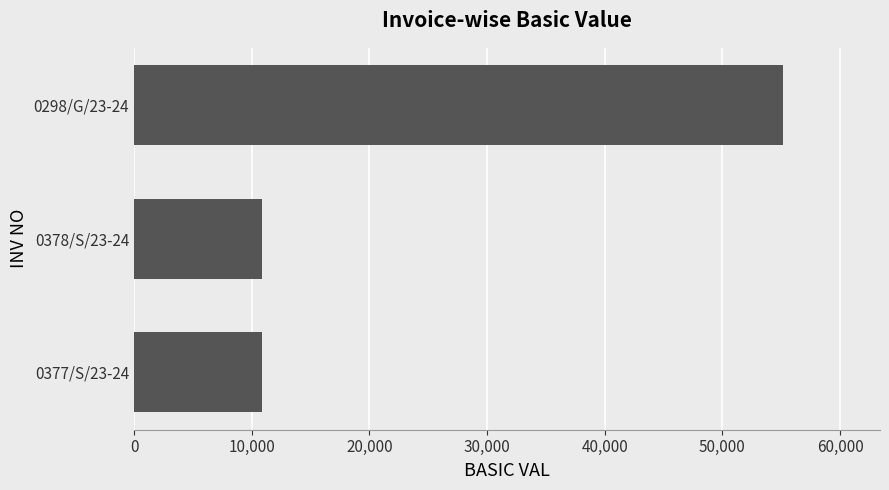

The value at 0298/G/23-24 is 11263. True or false?

False